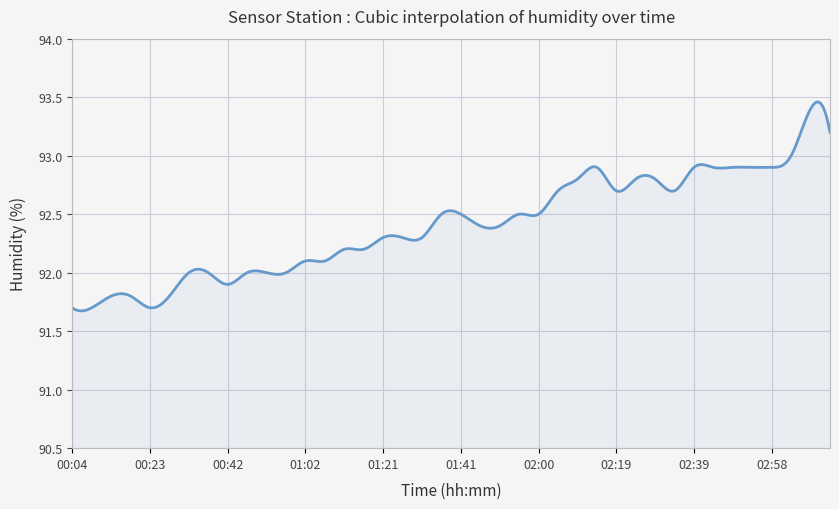

What is the difference between the maximum and minimum values?

1.8